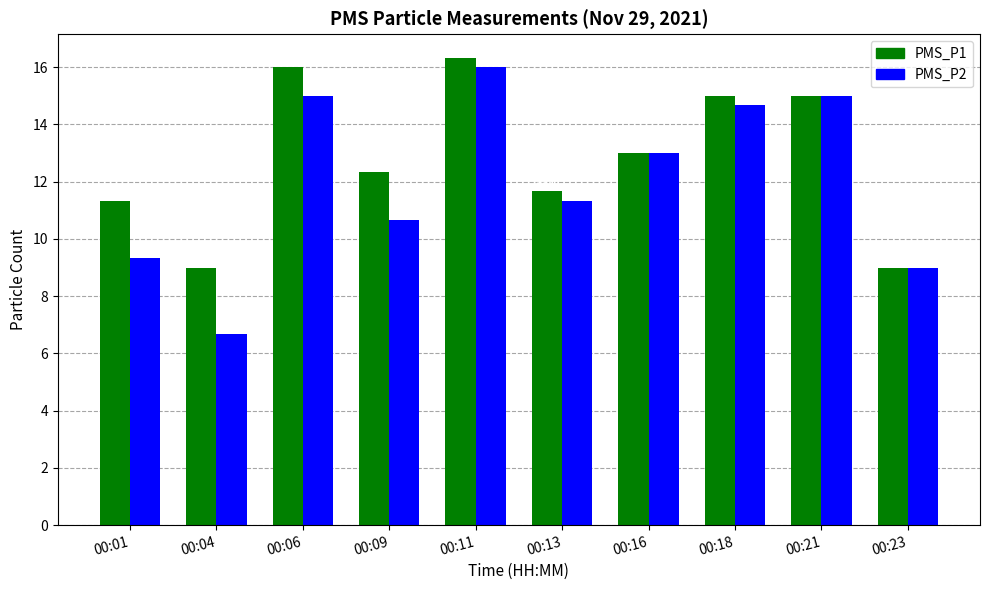

What is the total value across all series at 00:06?

31.0